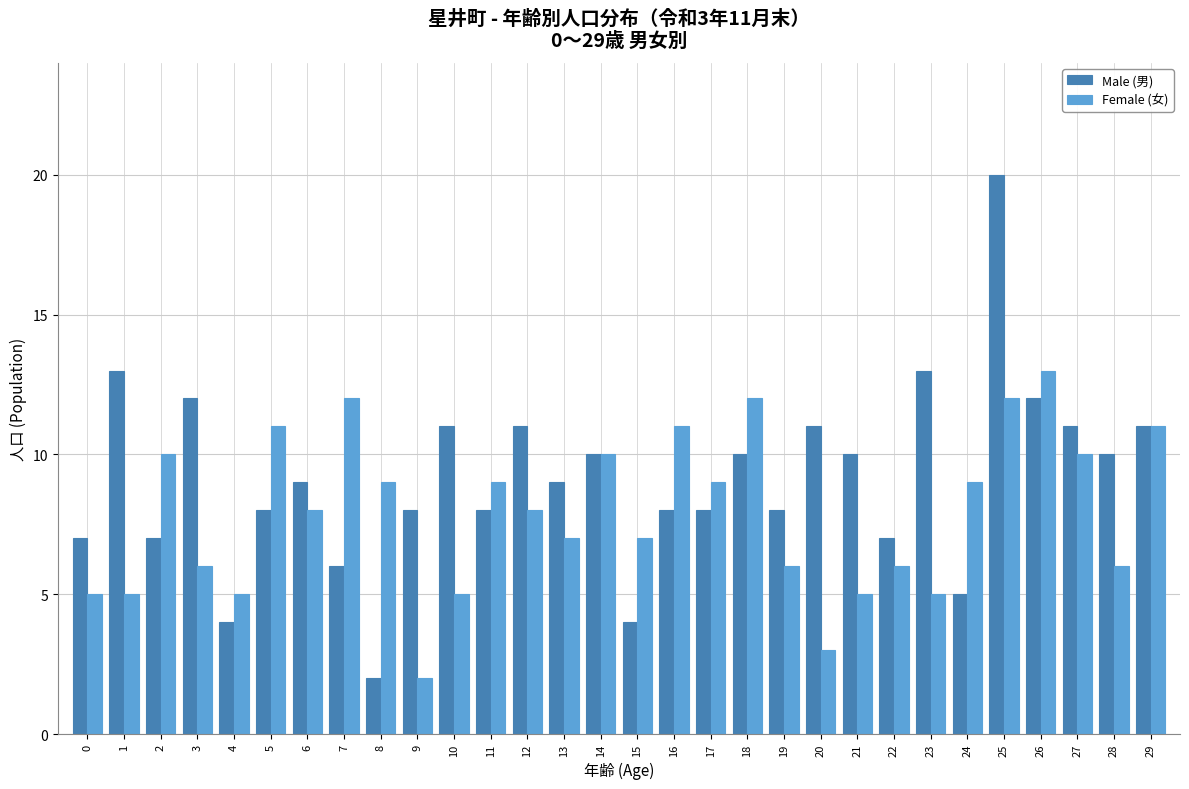

Rank the series by their maximum value, from lowest to highest.

Female (女), Male (男)